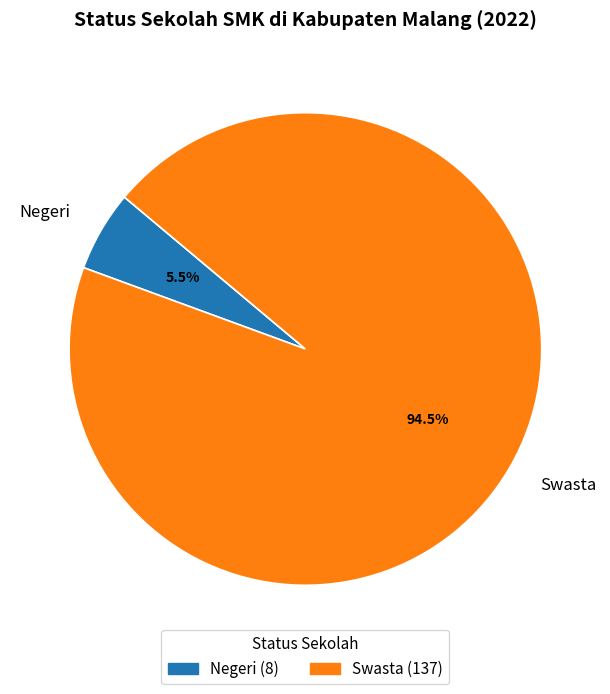

Rank the categories by value from lowest to highest.

Negeri, Swasta